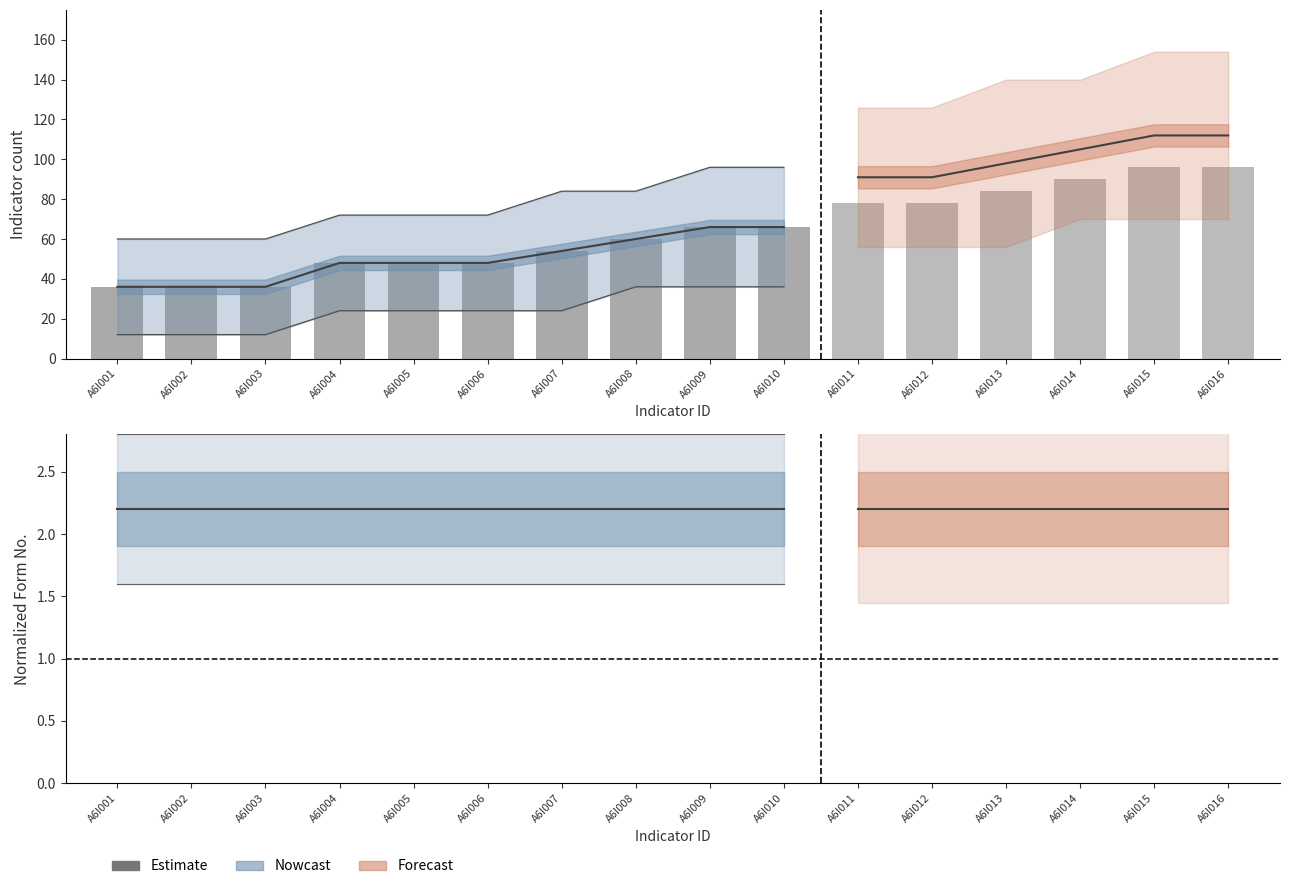

The chart shows a value of 48 at A6I005. True or false?

True